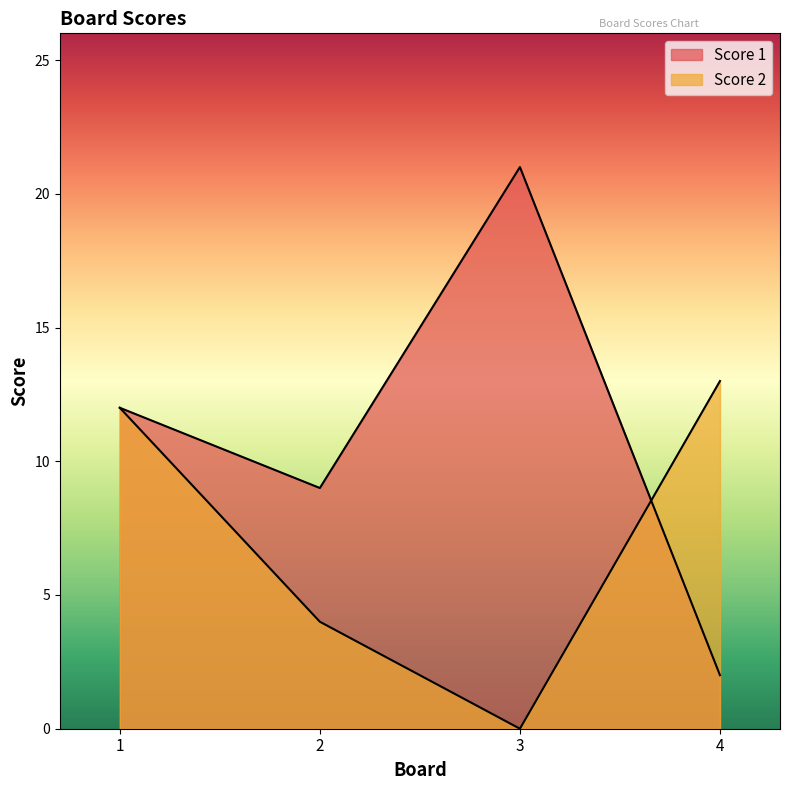

Which category has the highest value in the Score 2 series?

4